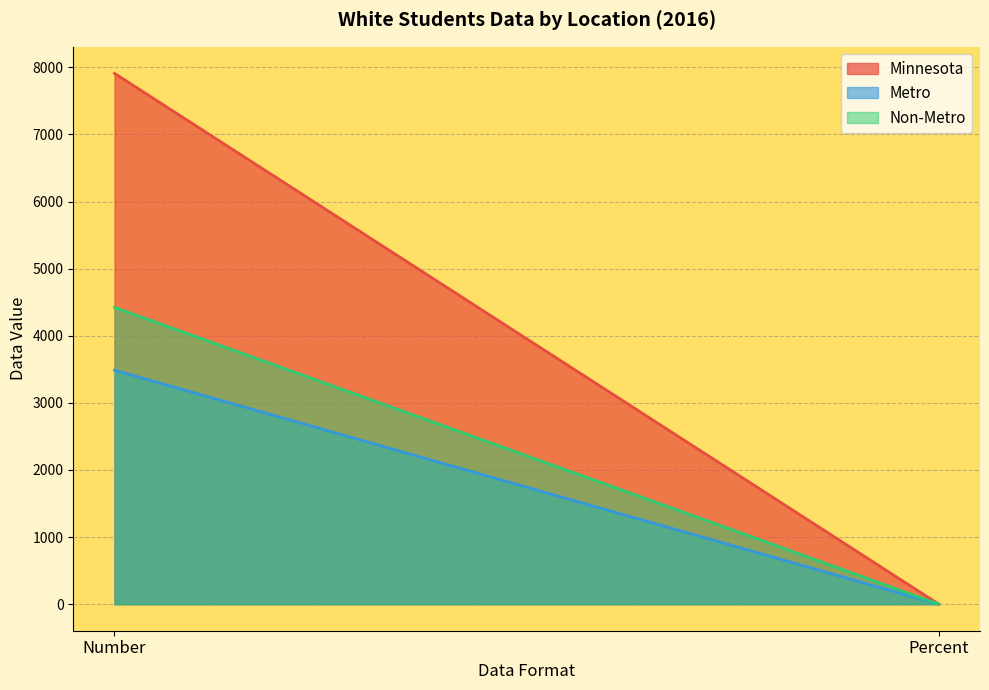

Does the chart display data point markers on the line(s)?

No